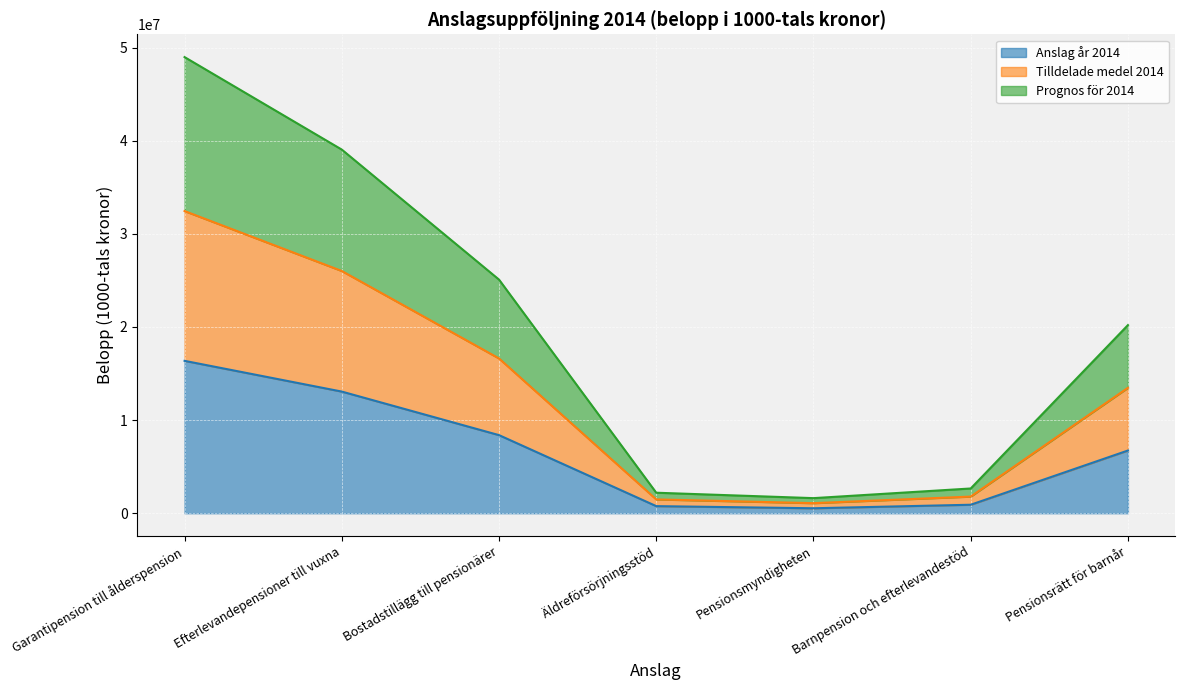

Which series has the widest spread of values?

Prognos för 2014